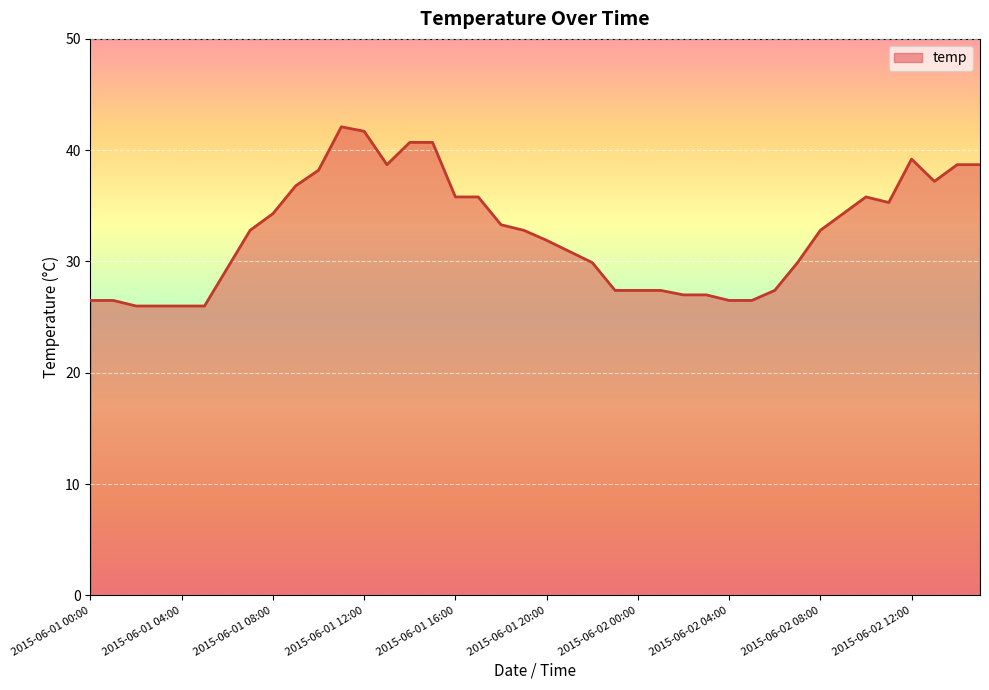

What is the smallest value displayed?

26.0